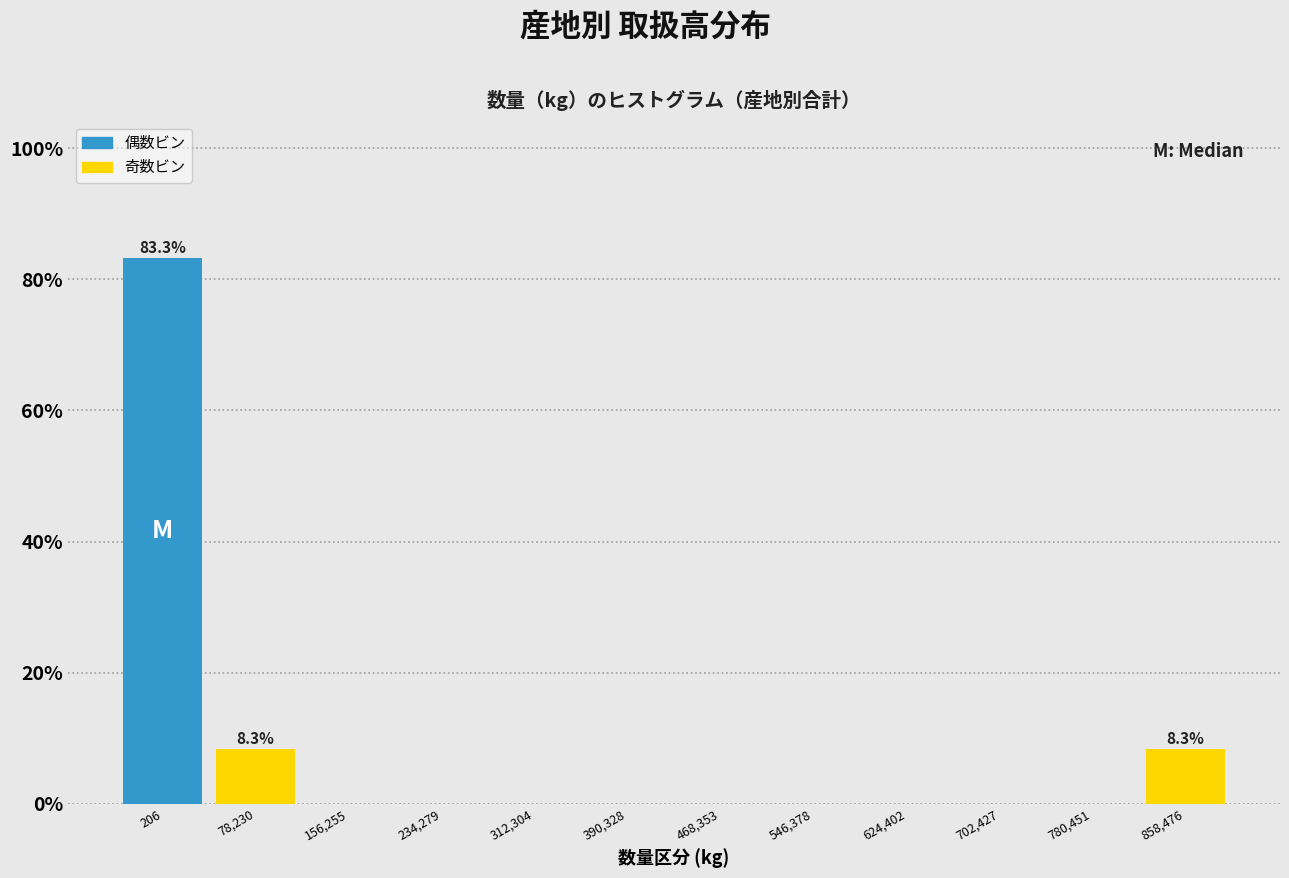

Reading left to right, transcribe all the data shown in this chart.

206=83.3	78,230=8.3	156,255=0.0	234,279=0.0	312,304=0.0	390,328=0.0	468,353=0.0	546,378=0.0	624,402=0.0	702,427=0.0	780,451=0.0	858,476=8.3